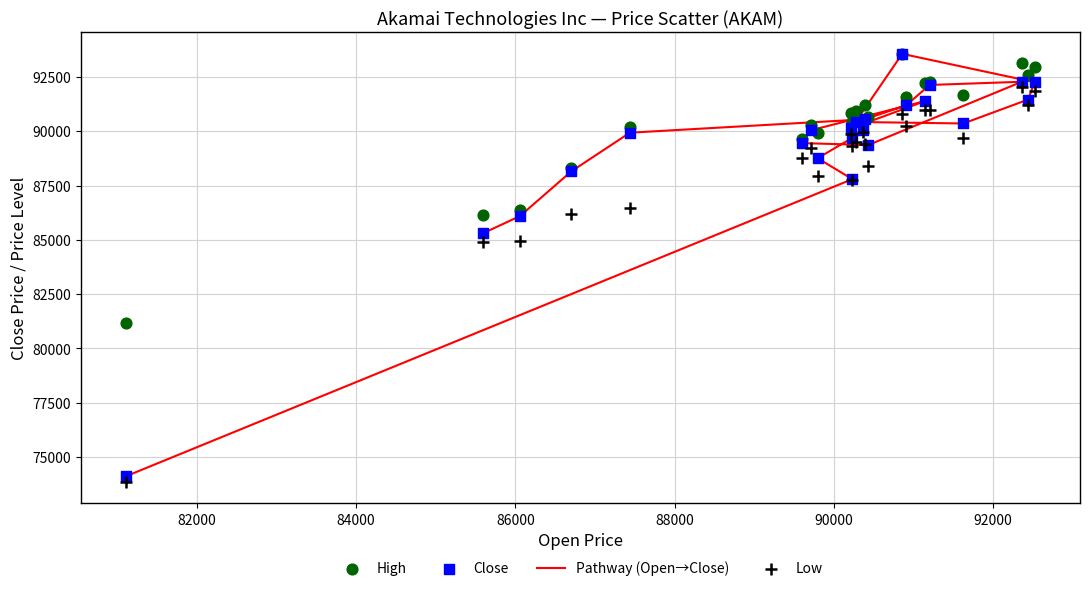

Which series reaches the minimum Y coordinate?

Low